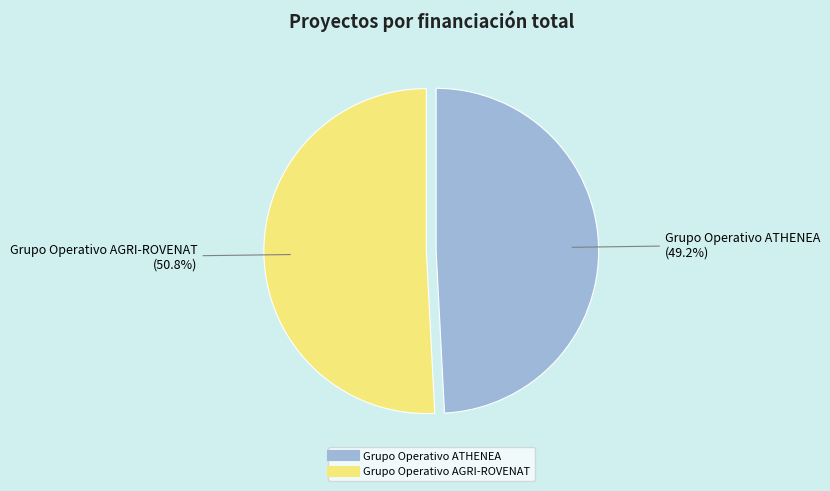

Is Grupo Operativo AGRI-ROVENAT the majority of the pie?

Yes